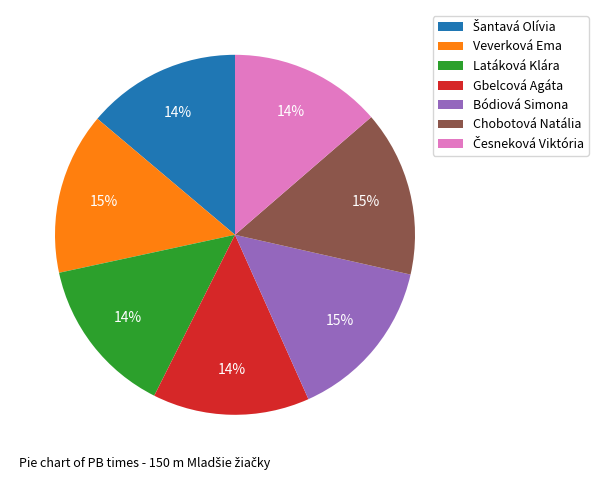

The Latáková Klára slice represents 14% of the pie. True or false?

True